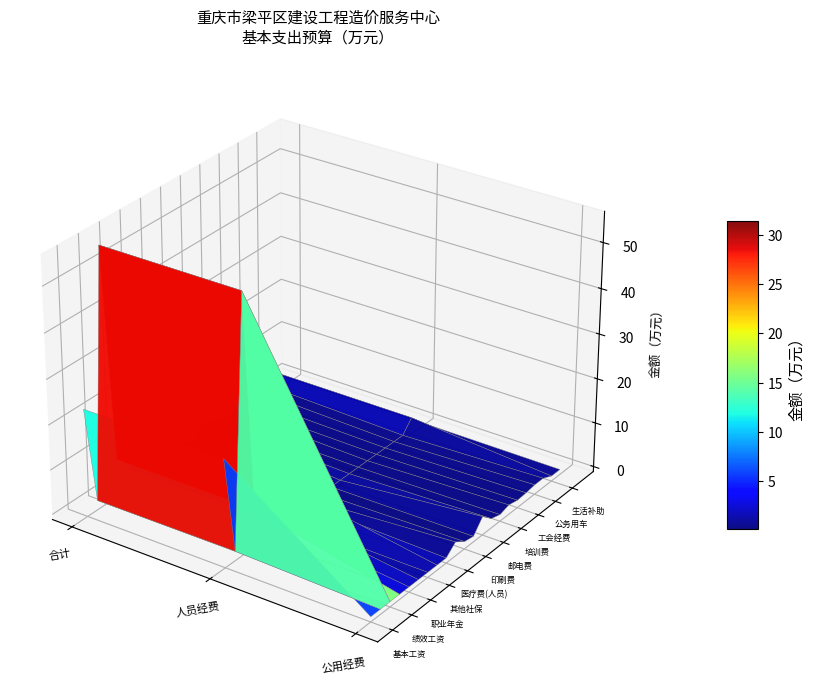

What is the difference between the maximum and minimum values in the 绩效工资 series?

55.5